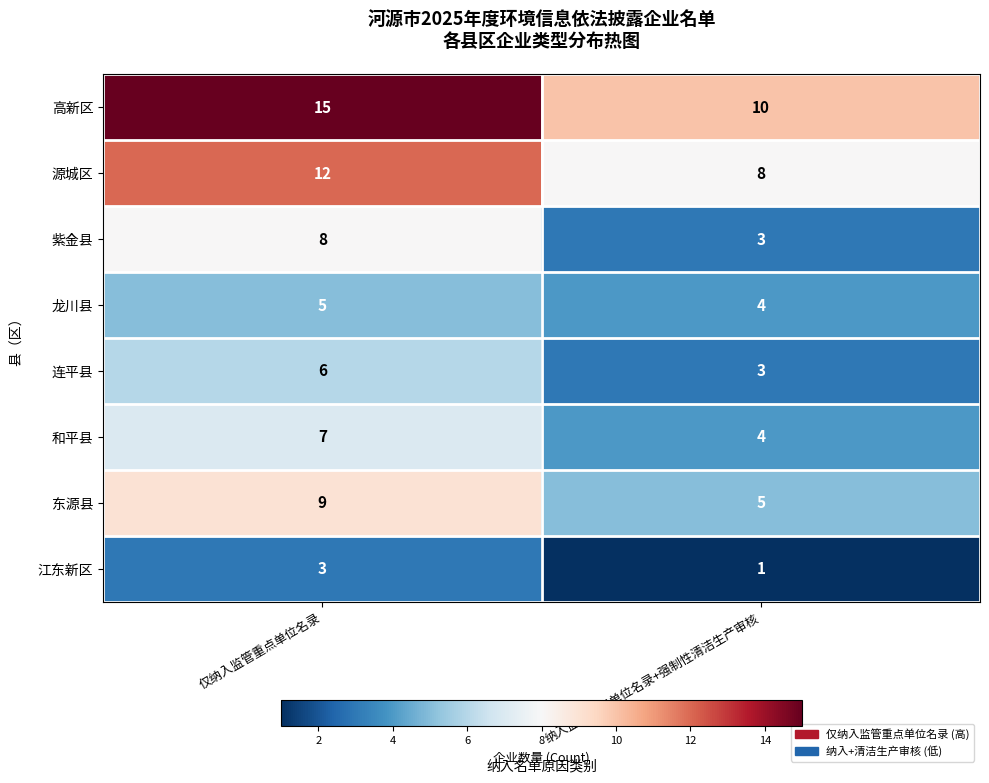

What is the difference between the highest and lowest values at 仅纳入监管重点单位名录?

12